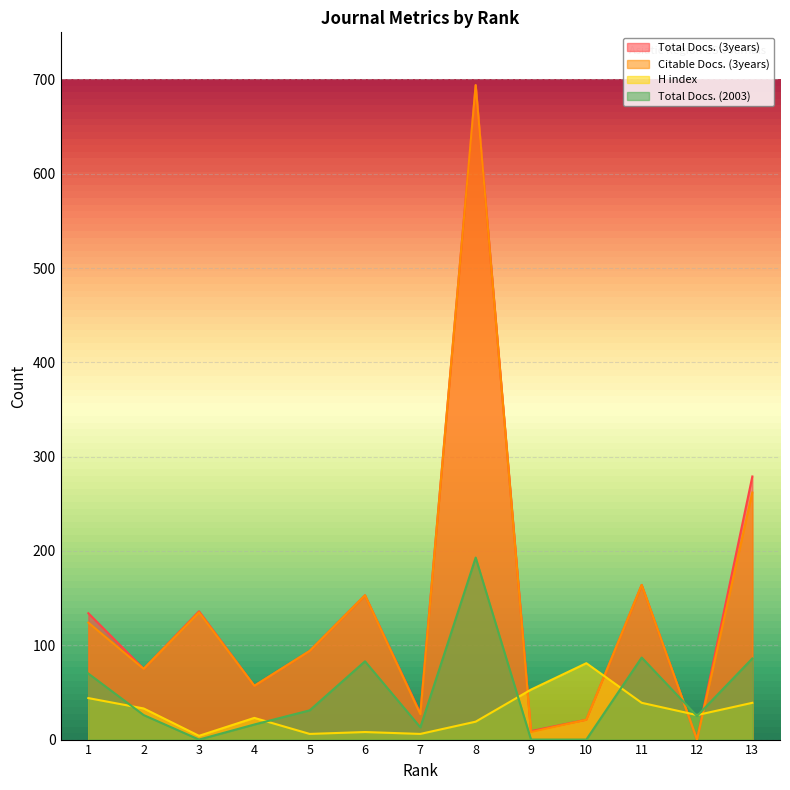

How many categories are shown in the chart?

13